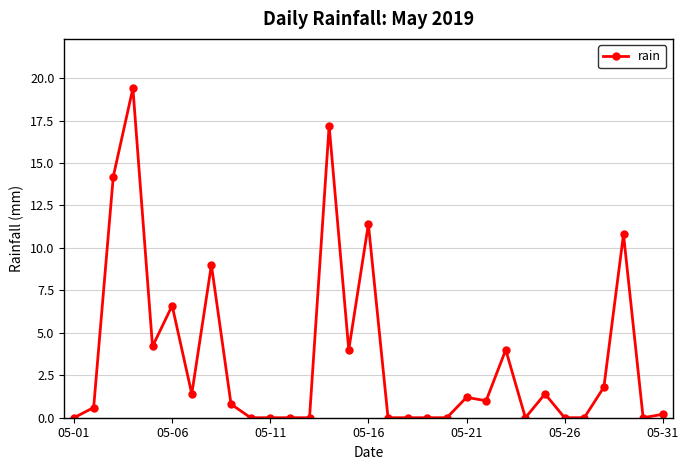

What is the average value?

3.5